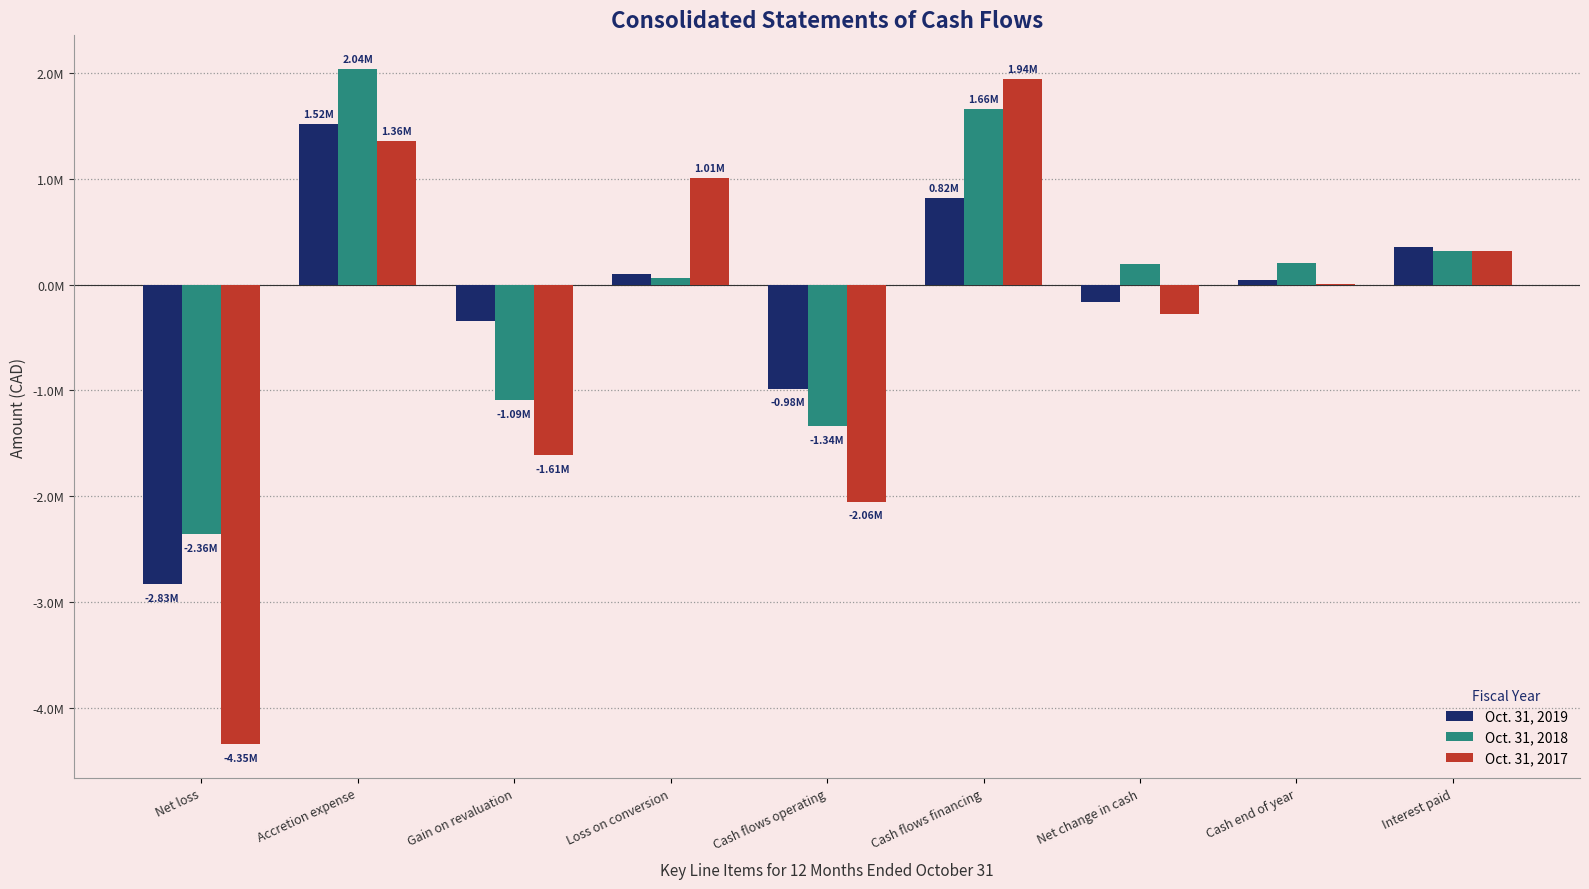

Which series has the widest spread of values?

Oct. 31, 2017